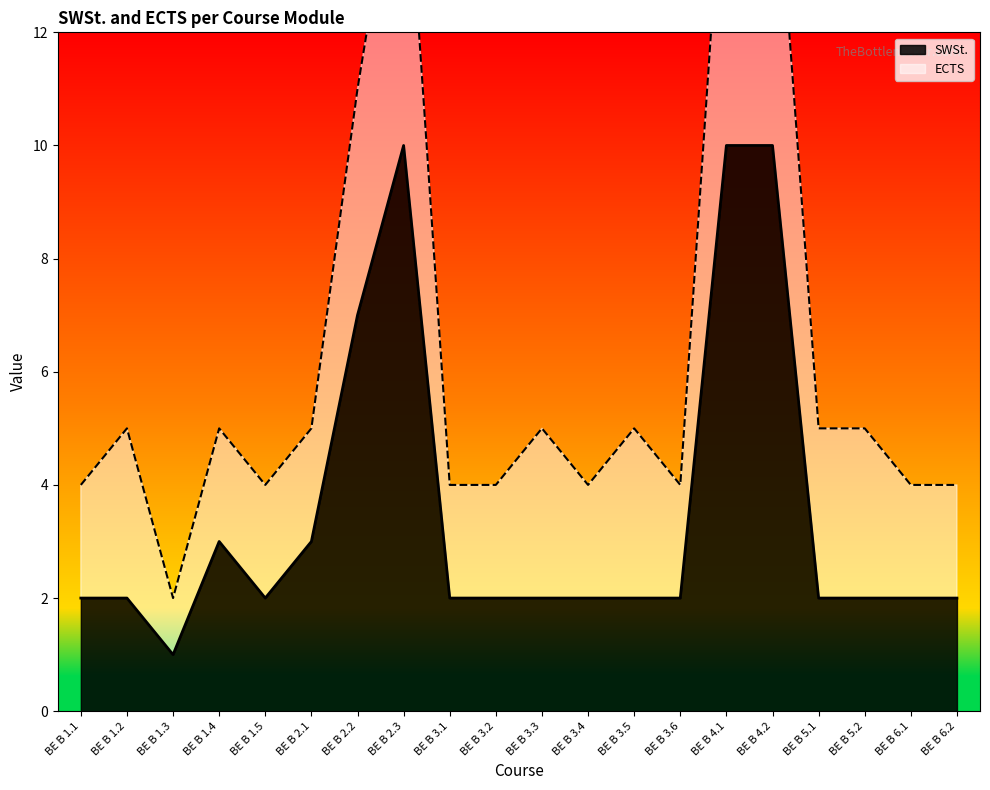

Rank the categories by value from lowest to highest.

BE B 1.3, BE B 1.1, BE B 1.2, BE B 1.5, BE B 3.1, BE B 3.2, BE B 3.3, BE B 3.4, BE B 3.5, BE B 3.6, BE B 5.1, BE B 5.2, BE B 6.1, BE B 6.2, BE B 1.4, BE B 2.1, BE B 2.2, BE B 2.3, BE B 4.1, BE B 4.2